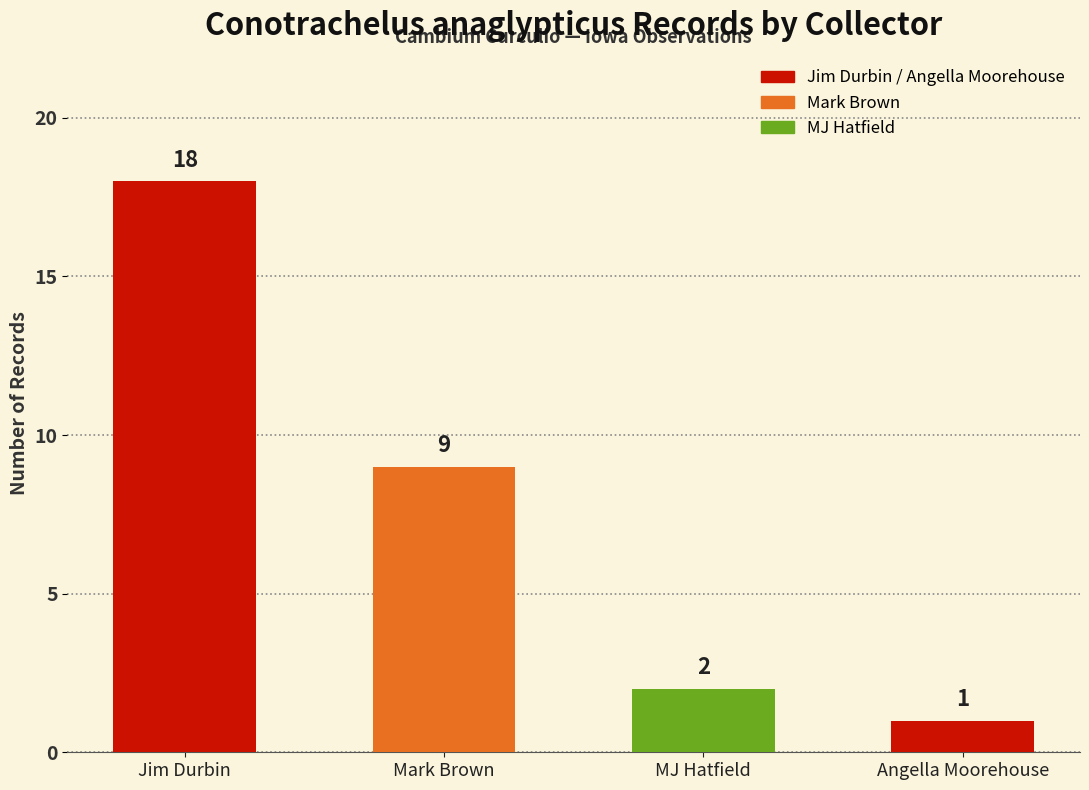

List the labels in order of value, smallest first.

Angella Moorehouse, MJ Hatfield, Mark Brown, Jim Durbin